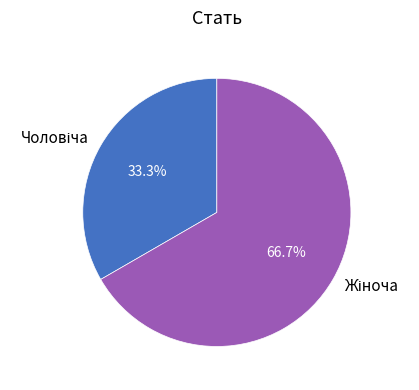

Does any single category account for the majority?

Yes